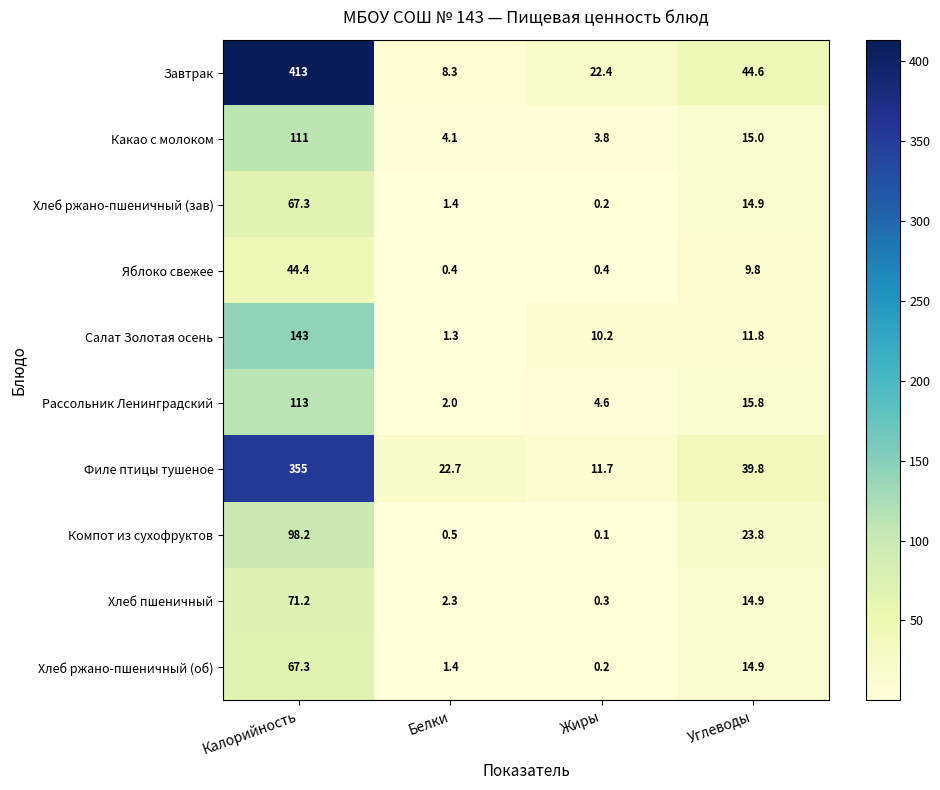

The Яблоко свежее series shows 9.8 at Углеводы. True or false?

True